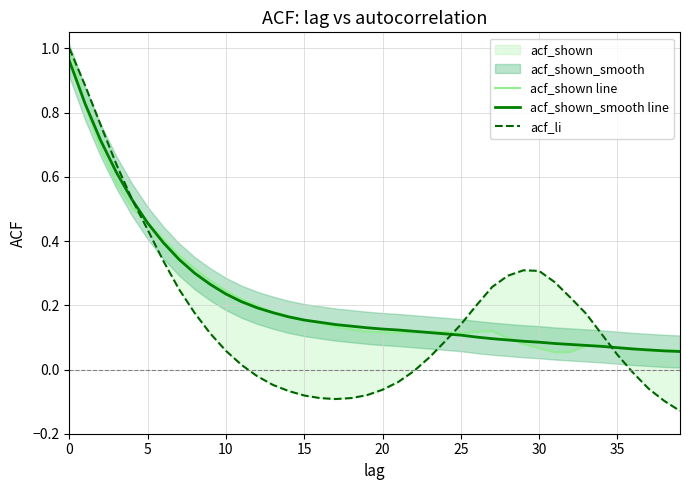

Reading left to right, list all the values displayed in this chart.

acf_shown line: 1.0	0.8	0.7	0.6	0.5	0.5	0.4	0.4	0.3	0.3	0.2	0.2	0.2	0.2	0.2	0.2	0.1	0.1	0.1	0.1	0.1	0.1	0.1	0.1	0.1	0.1	0.1	0.1	0.1	0.1	0.1	0.1	0.1	0.1	0.1	0.1	0.1	0.1	0.1	0.1
acf_shown_smooth line: 1.0	0.8	0.7	0.6	0.5	0.5	0.4	0.3	0.3	0.3	0.2	0.2	0.2	0.2	0.2	0.2	0.1	0.1	0.1	0.1	0.1	0.1	0.1	0.1	0.1	0.1	0.1	0.1	0.1	0.1	0.1	0.1	0.1	0.1	0.1	0.1	0.1	0.1	0.1	0.1
acf_li: 1.0	0.9	0.8	0.6	0.5	0.4	0.3	0.2	0.2	0.1	0.1	0.0	-0.0	-0.0	-0.1	-0.1	-0.1	-0.1	-0.1	-0.1	-0.1	-0.0	-0.0	0.0	0.1	0.1	0.2	0.3	0.3	0.3	0.3	0.3	0.2	0.2	0.1	0.0	-0.0	-0.1	-0.1	-0.1